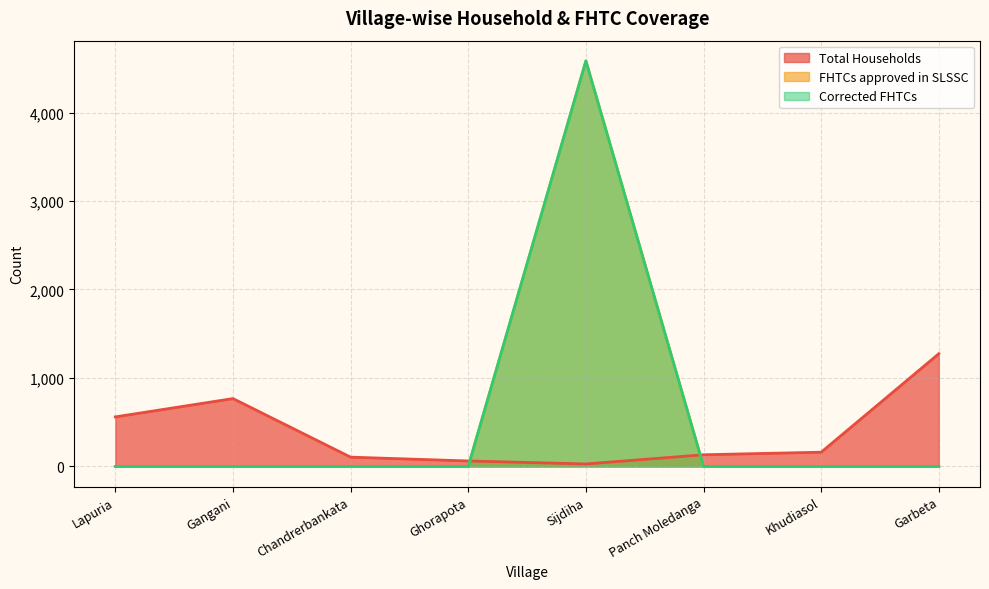

What is the label of the 1st point from the left?

Lapuria